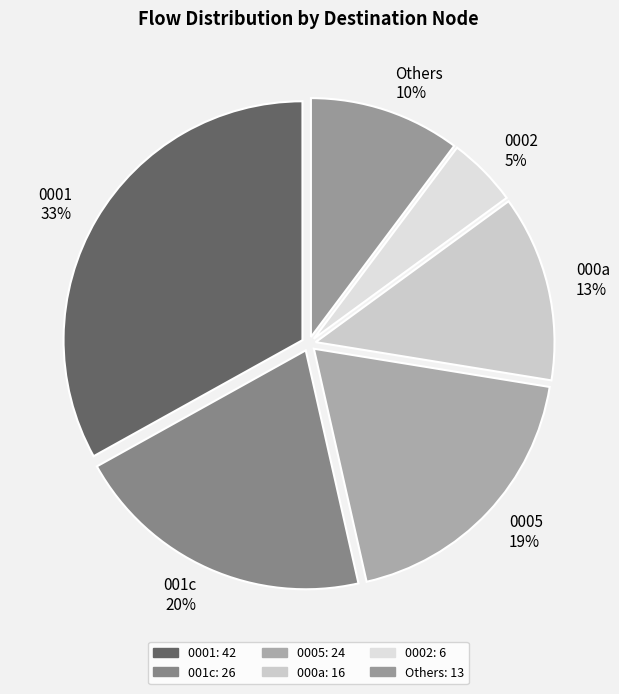

To the nearest percent, what portion does 000a 13% represent?

13%